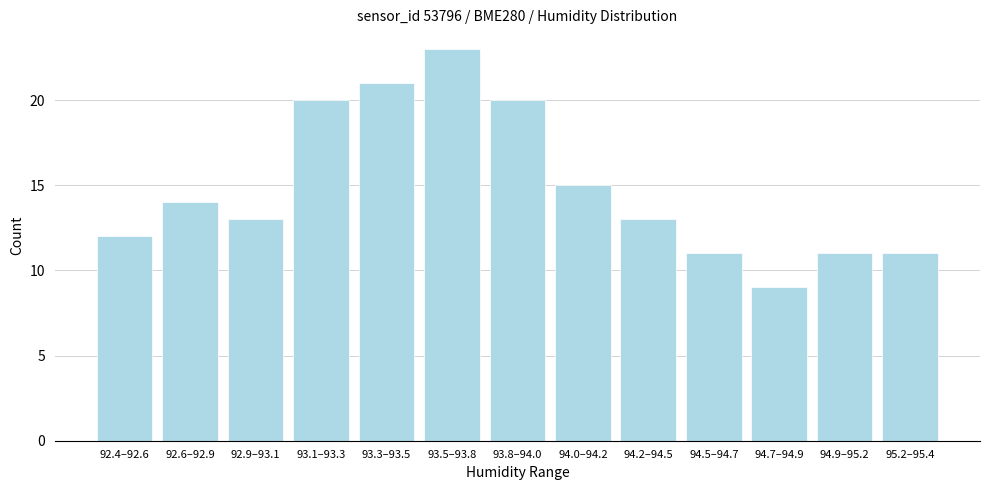

Reading left to right, what are all the values shown in this chart?

12	14	13	20	21	23	20	15	13	11	9	11	11